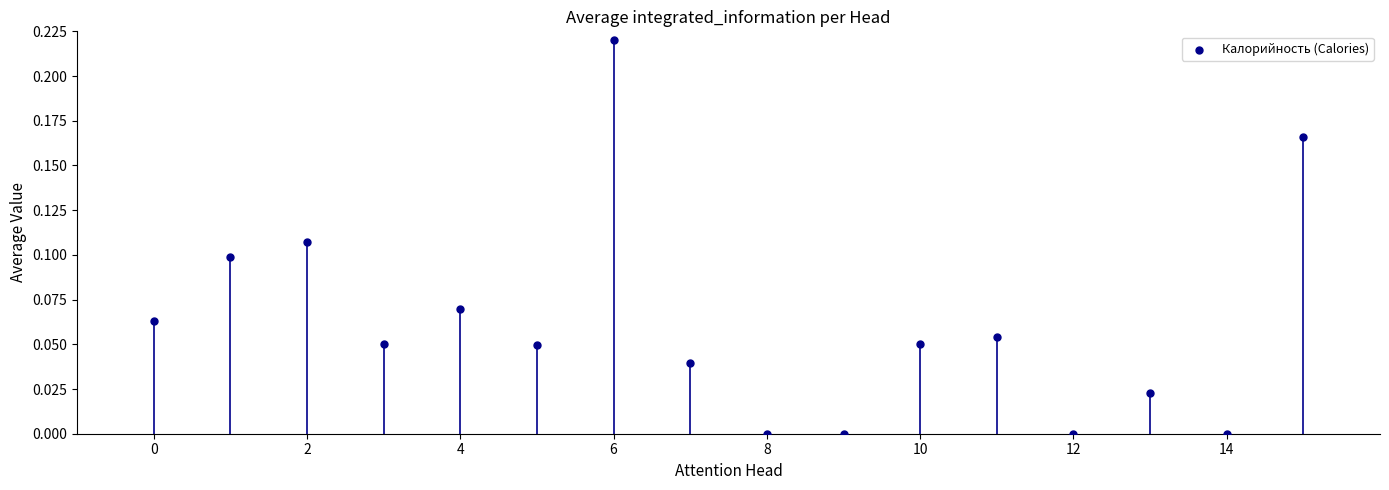

Count the number of points in this scatter plot.

16